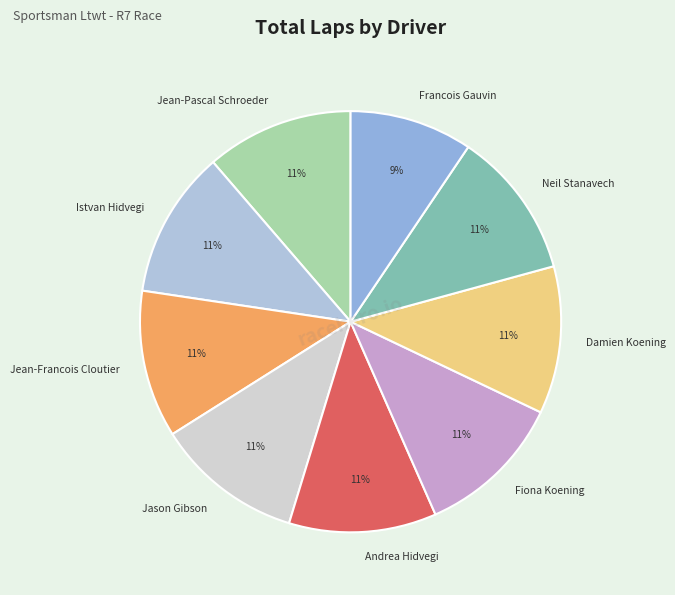

Is the sum of Neil Stanavech and Fiona Koening greater than half?

No